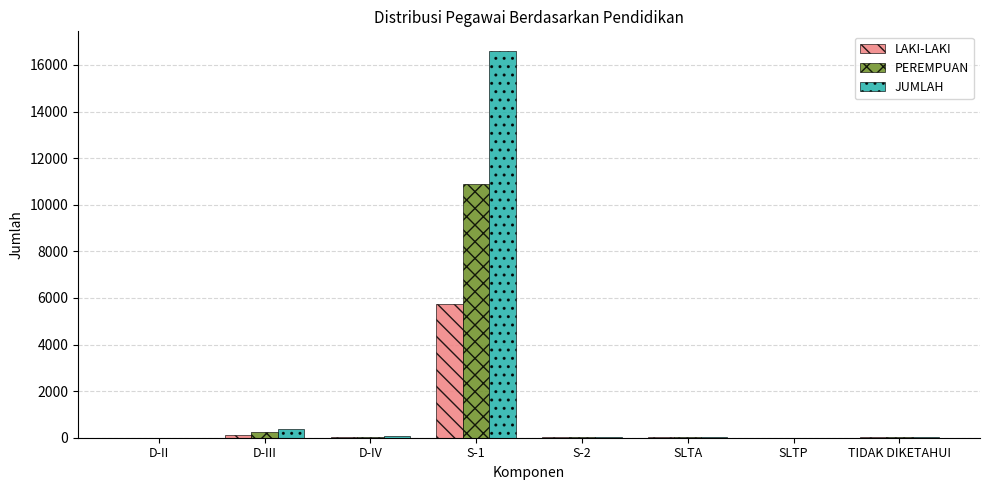

What is the maximum value for PEREMPUAN?

10877